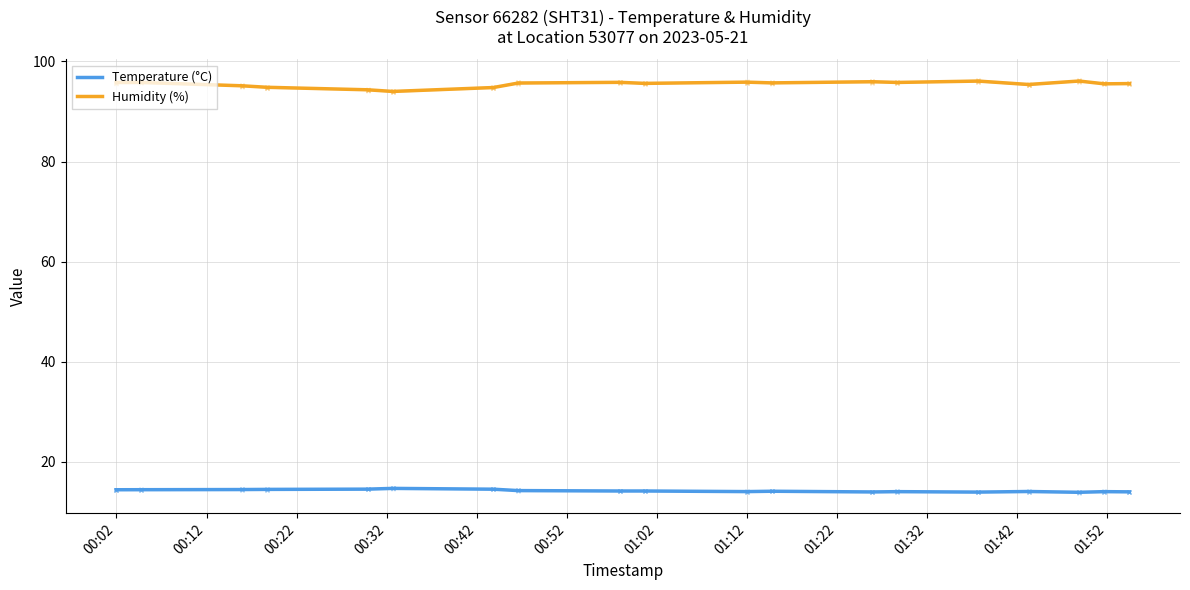

True or false: Temperature (°C) and Humidity (%) intersect in this chart.

False